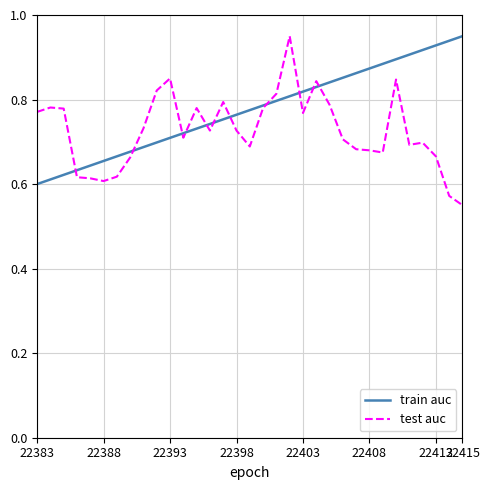

Which series has the largest total across all categories?

train auc